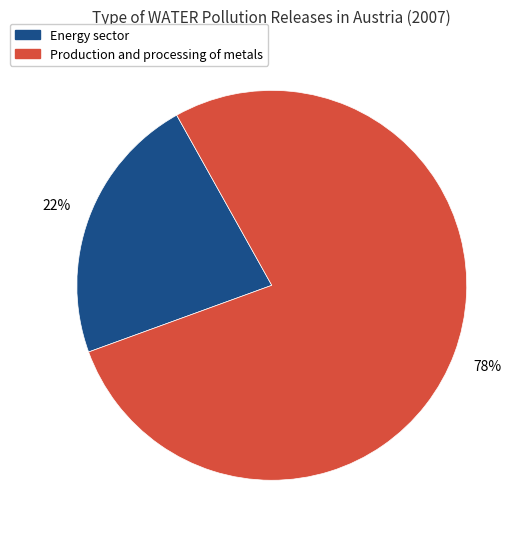

How many segments does this pie chart have?

2